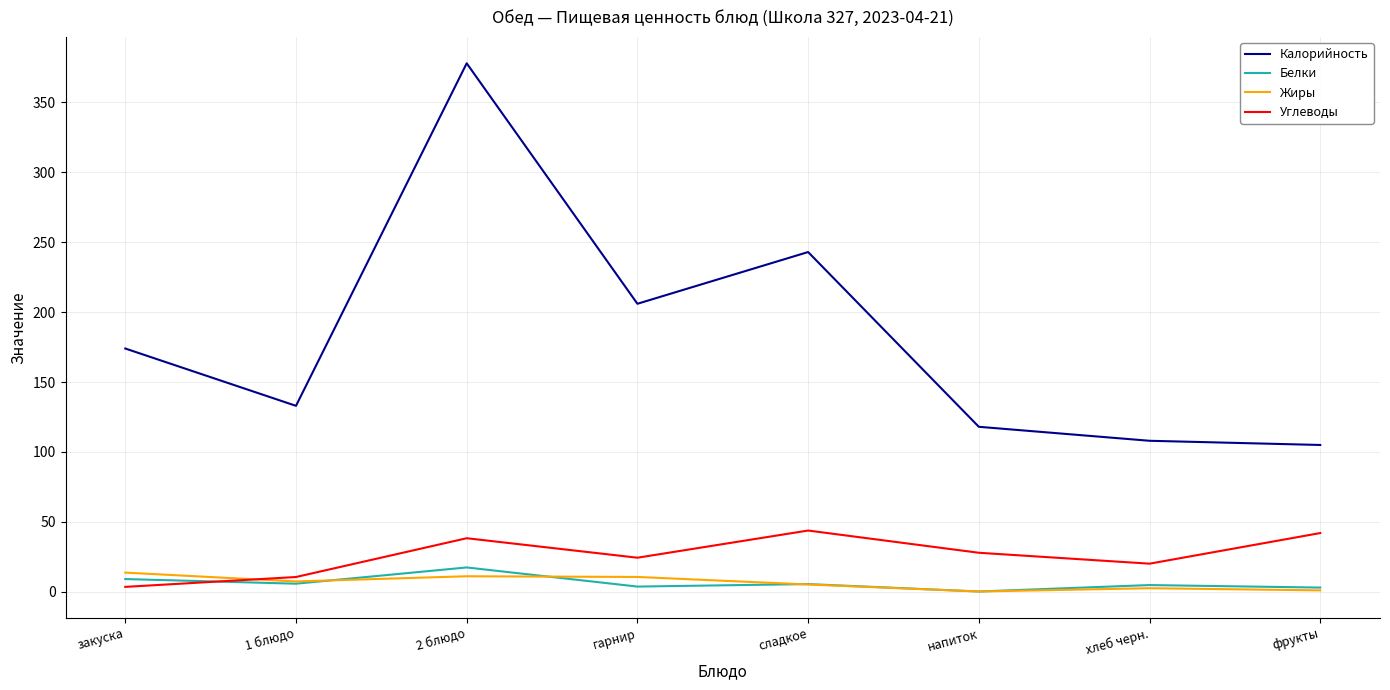

At which category is the sum across all series the highest?

2 блюдо